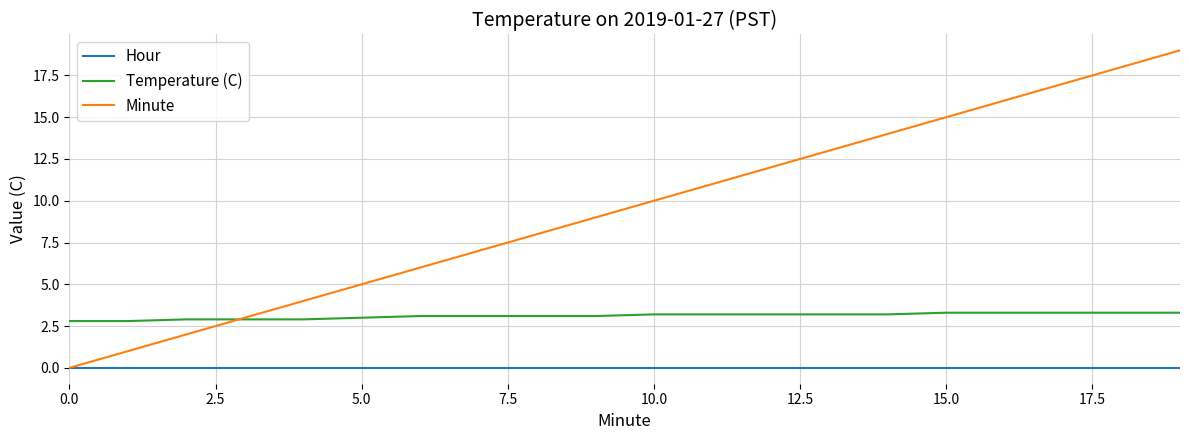

True or false: Temperature (C) and Hour intersect in this chart.

False